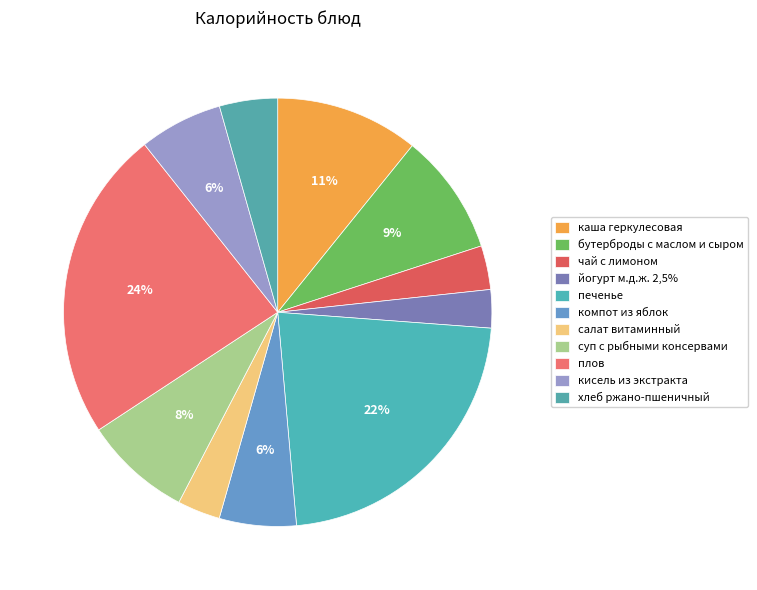

What is the smallest slice in the pie chart?

йогурт м.д.ж. 2,5%